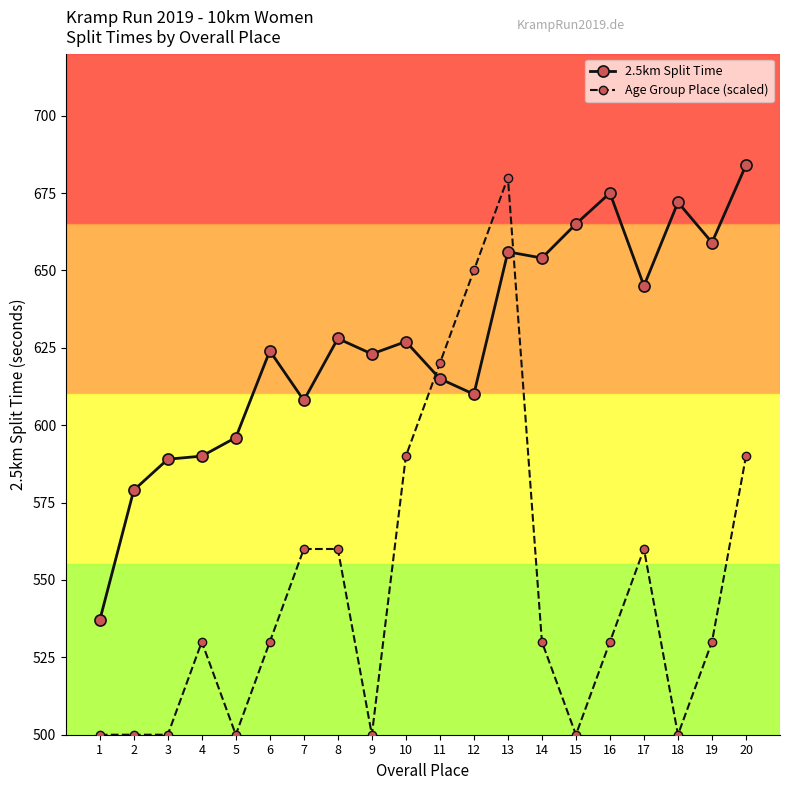

Count the Age Group Place (scaled) values in the range 500 to 590.

17